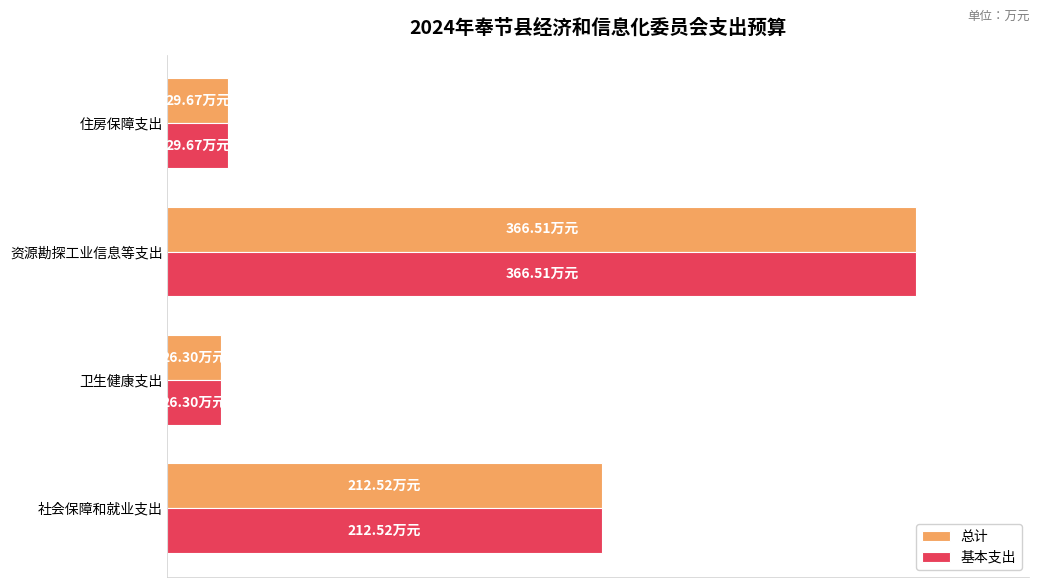

What is the greatest value displayed?

366.5